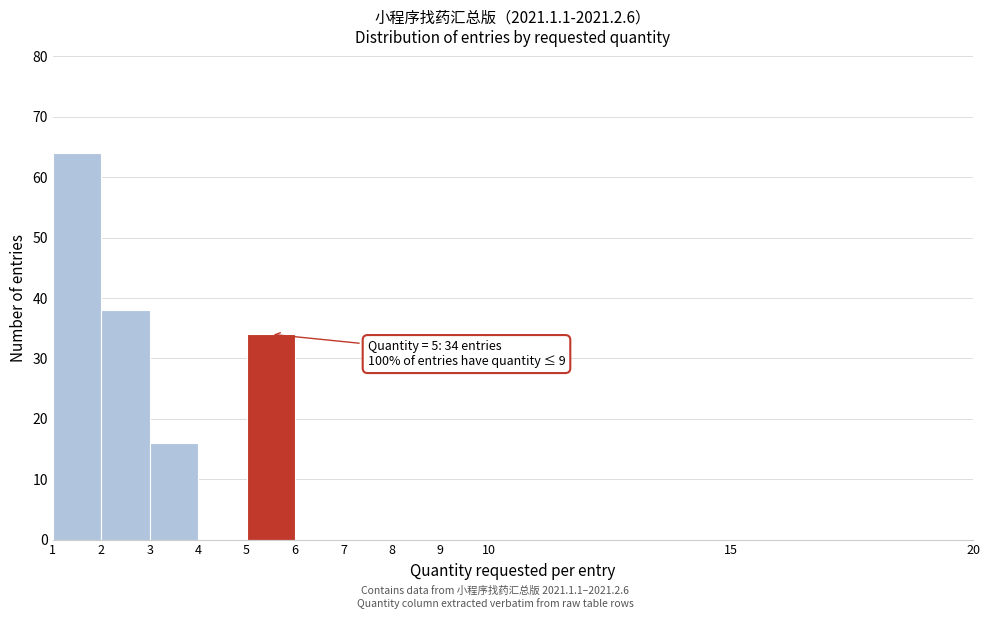

Over which range of the x-axis is the bar tallest?

1 to 2